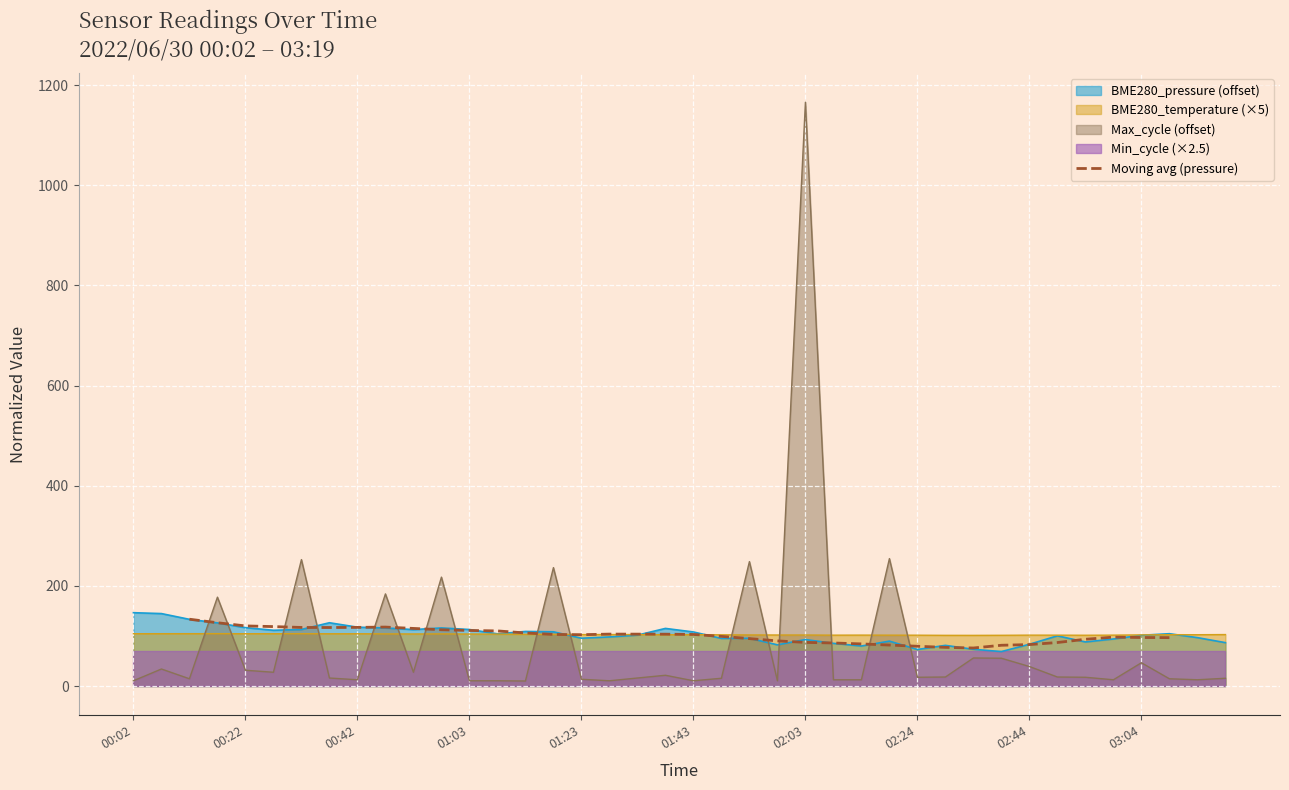

The value of Moving avg (pressure) at 01:23 is 102.5. True or false?

True